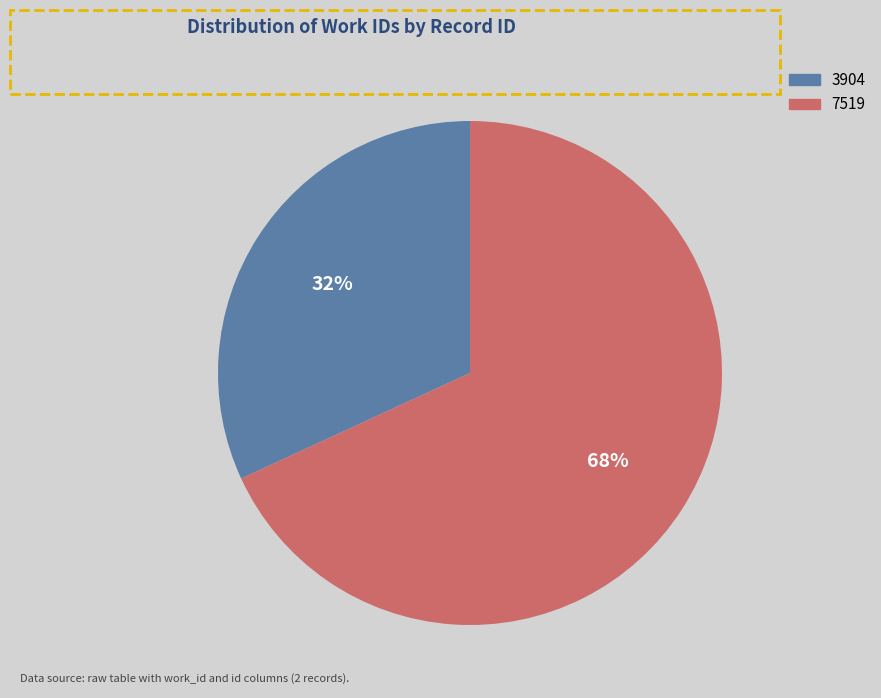

Do 7519 and 3904 together represent more than half of the pie?

Yes